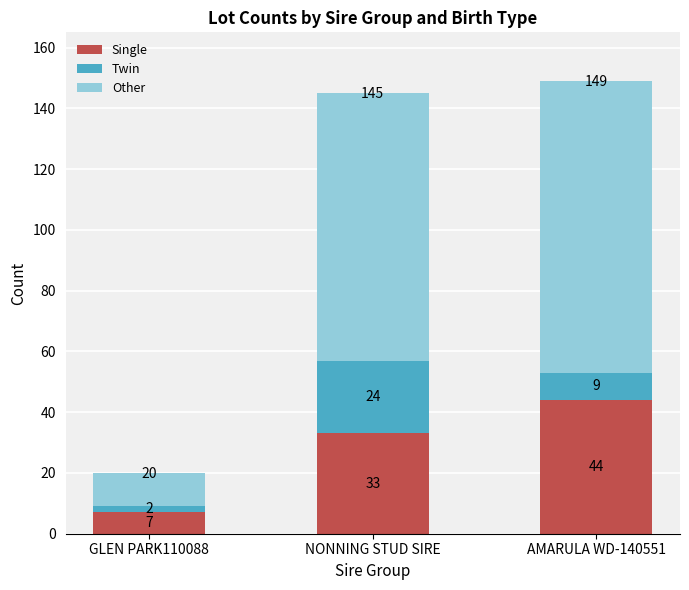

Which category has the highest value in the Single series?

AMARULA WD-140551